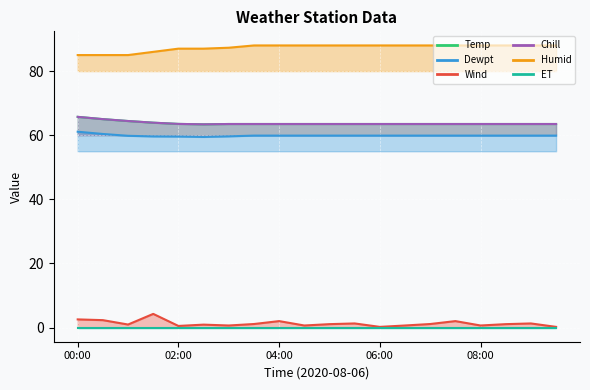

How many lines are shown in the chart?

6